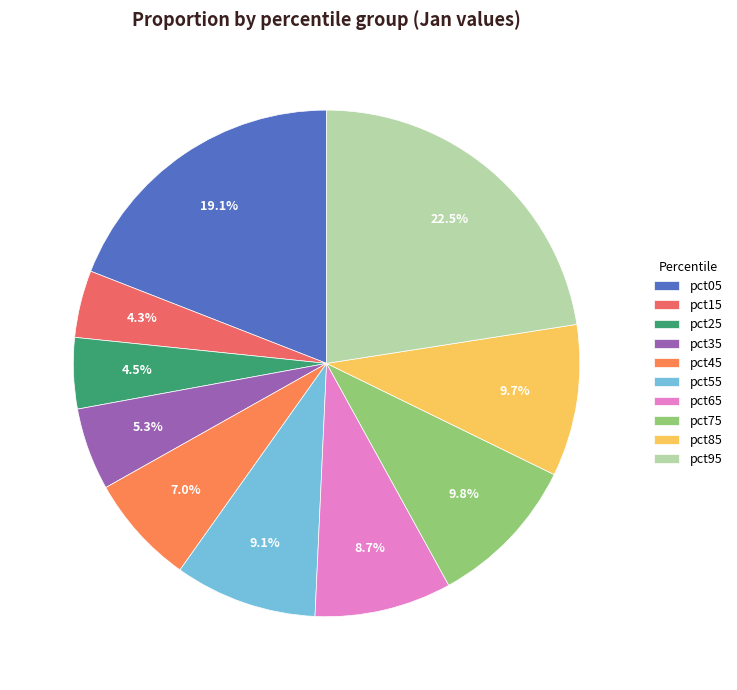

What is the largest slice in the pie chart?

pct95